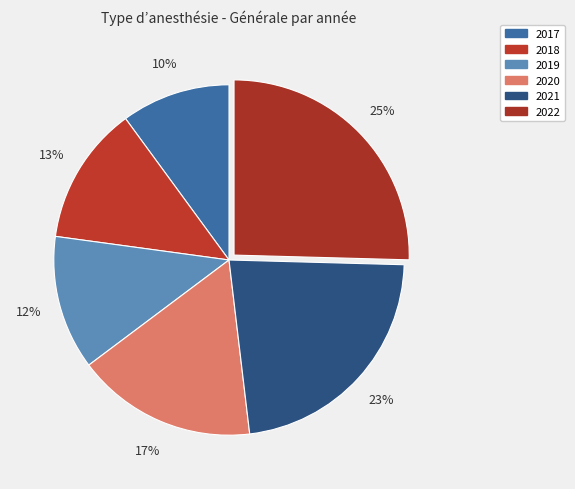

Count the number of slices in the pie.

6